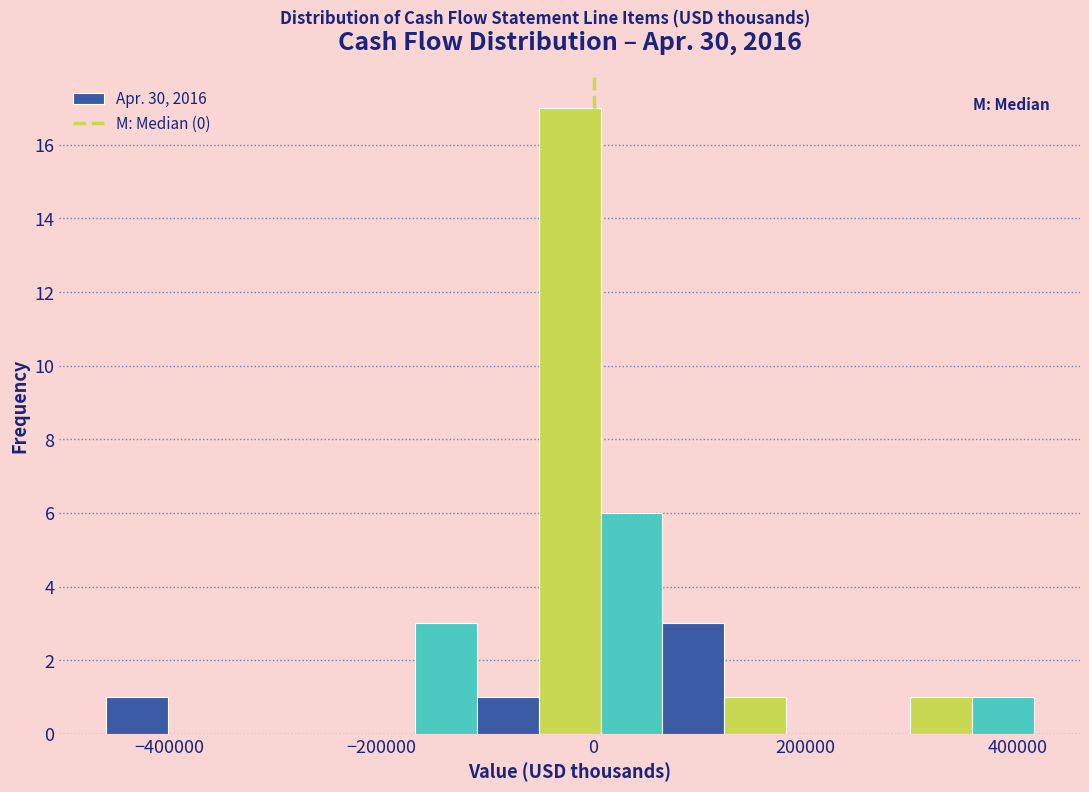

Read against the x-axis, roughly where is the centre of the tallest bar?

-20000